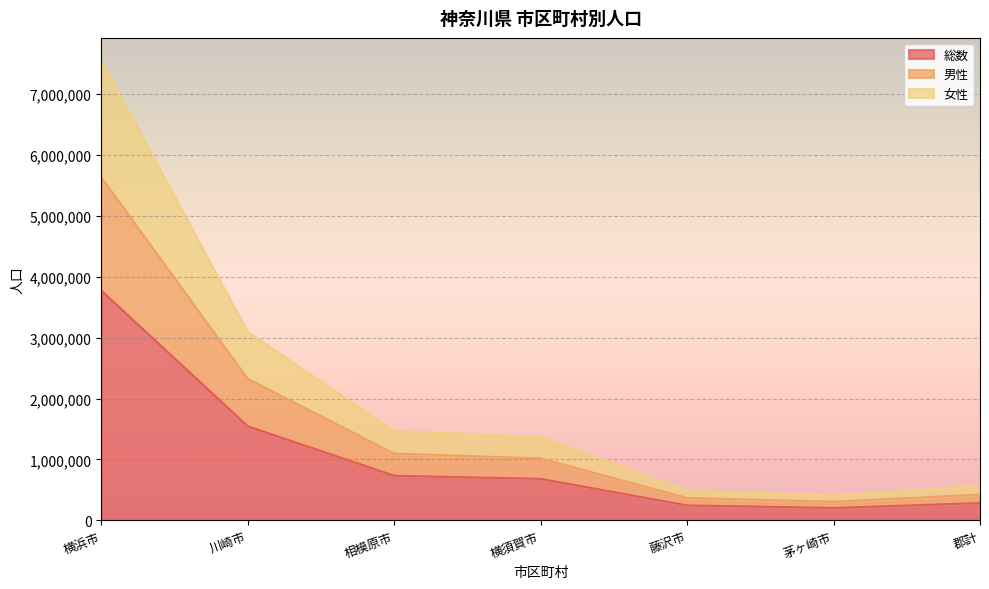

What is the value of the 女性 point at the 7th from the left?

569122